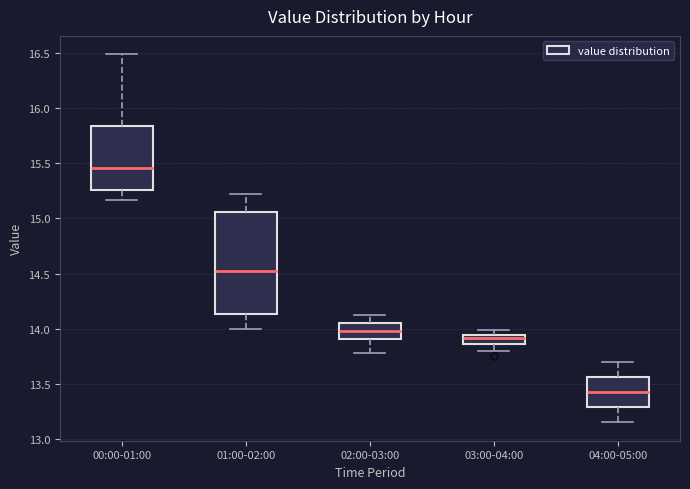

Reading left to right, read every box against the y-axis: the position of its median line, the range the box covers, and the ends of its whiskers. The values are not printed on the chart, so give them approximately, as read against the axis.

00:00-01:00: median 15.45, box 15.25 to 15.85, whiskers 15.15 to 16.50
01:00-02:00: median 14.50, box 14.15 to 15.05, whiskers 14.00 to 15.20
02:00-03:00: median 14.00, box 13.90 to 14.05, whiskers 13.80 to 14.10
03:00-04:00: median 13.90, box 13.85 to 13.95, whiskers 13.80 to 14.00
04:00-05:00: median 13.45, box 13.30 to 13.55, whiskers 13.15 to 13.70